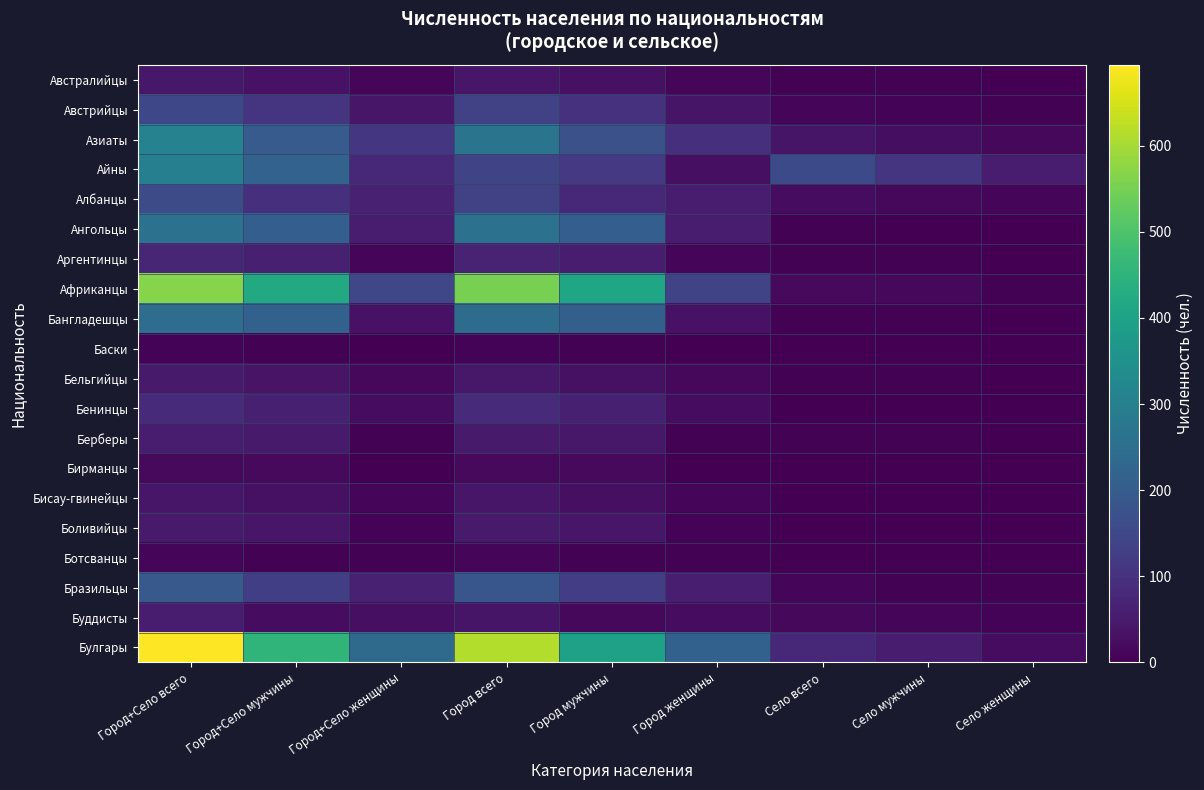

Reading left to right, list all the values displayed in this chart.

Австралийцы: Город+Село всего=44	Город+Село мужчины=34	Город+Село женщины=10	Город всего=41	Город мужчины=31	Город женщины=10	Село всего=3	Село мужчины=3	Село женщины=0
Австрийцы: Город+Село всего=151	Город+Село мужчины=108	Город+Село женщины=43	Город всего=138	Город мужчины=100	Город женщины=38	Село всего=13	Село мужчины=8	Село женщины=5
Азиаты: Город+Село всего=308	Город+Село мужчины=199	Город+Село женщины=109	Город всего=268	Город мужчины=173	Город женщины=95	Село всего=40	Село мужчины=26	Село женщины=14
Айны: Город+Село всего=300	Город+Село мужчины=219	Город+Село женщины=81	Город всего=143	Город мужчины=114	Город женщины=29	Село всего=157	Село мужчины=105	Село женщины=52
Албанцы: Город+Село всего=159	Город+Село мужчины=94	Город+Село женщины=65	Город всего=136	Город мужчины=80	Город женщины=56	Село всего=23	Село мужчины=14	Село женщины=9
Ангольцы: Город+Село всего=262	Город+Село мужчины=208	Город+Село женщины=54	Город всего=259	Город мужчины=207	Город женщины=52	Село всего=3	Село мужчины=1	Село женщины=2
Аргентинцы: Город+Село всего=74	Город+Село мужчины=61	Город+Село женщины=13	Город всего=69	Город мужчины=56	Город женщины=13	Село всего=5	Село мужчины=5	Село женщины=0
Африканцы: Город+Село всего=569	Город+Село мужчины=422	Город+Село женщины=147	Город всего=551	Город мужчины=408	Город женщины=143	Село всего=18	Село мужчины=14	Село женщины=4
Бангладешцы: Город+Село всего=249	Город+Село мужчины=216	Город+Село женщины=33	Город всего=244	Город мужчины=211	Город женщины=33	Село всего=5	Село мужчины=5	Село женщины=0
Баски: Город+Село всего=7	Город+Село мужчины=5	Город+Село женщины=2	Город всего=7	Город мужчины=5	Город женщины=2	Село всего=0	Село мужчины=0	Село женщины=0
Бельгийцы: Город+Село всего=51	Город+Село мужчины=37	Город+Село женщины=14	Город всего=46	Город мужчины=32	Город женщины=14	Село всего=5	Село мужчины=5	Село женщины=0
Бенинцы: Город+Село всего=85	Город+Село мужчины=62	Город+Село женщины=23	Город всего=84	Город мужчины=61	Город женщины=23	Село всего=1	Село мужчины=1	Село женщины=0
Берберы: Город+Село всего=54	Город+Село мужчины=49	Город+Село женщины=5	Город всего=50	Город мужчины=45	Город женщины=5	Село всего=4	Село мужчины=4	Село женщины=0
Бирманцы: Город+Село всего=17	Город+Село мужчины=17	Город+Село женщины=0	Город всего=17	Город мужчины=17	Город женщины=0	Село всего=0	Село мужчины=0	Село женщины=0
Бисау-гвинейцы: Город+Село всего=43	Город+Село мужчины=30	Город+Село женщины=13	Город всего=42	Город мужчины=29	Город женщины=13	Село всего=1	Село мужчины=1	Село женщины=0
Боливийцы: Город+Село всего=51	Город+Село мужчины=43	Город+Село женщины=8	Город всего=50	Город мужчины=42	Город женщины=8	Село всего=1	Село мужчины=1	Село женщины=0
Ботсванцы: Город+Село всего=10	Город+Село мужчины=5	Город+Село женщины=5	Город всего=10	Город мужчины=5	Город женщины=5	Село всего=0	Село мужчины=0	Село женщины=0
Бразильцы: Город+Село всего=194	Город+Село мужчины=130	Город+Село женщины=64	Город всего=185	Город мужчины=126	Город женщины=59	Село всего=9	Село мужчины=4	Село женщины=5
Буддисты: Город+Село всего=53	Город+Село мужчины=24	Город+Село женщины=29	Город всего=38	Город мужчины=15	Город женщины=23	Село всего=15	Село мужчины=9	Село женщины=6
Булгары: Город+Село всего=694	Город+Село мужчины=454	Город+Село женщины=240	Город всего=614	Город мужчины=398	Город женщины=216	Село всего=80	Село мужчины=56	Село женщины=24